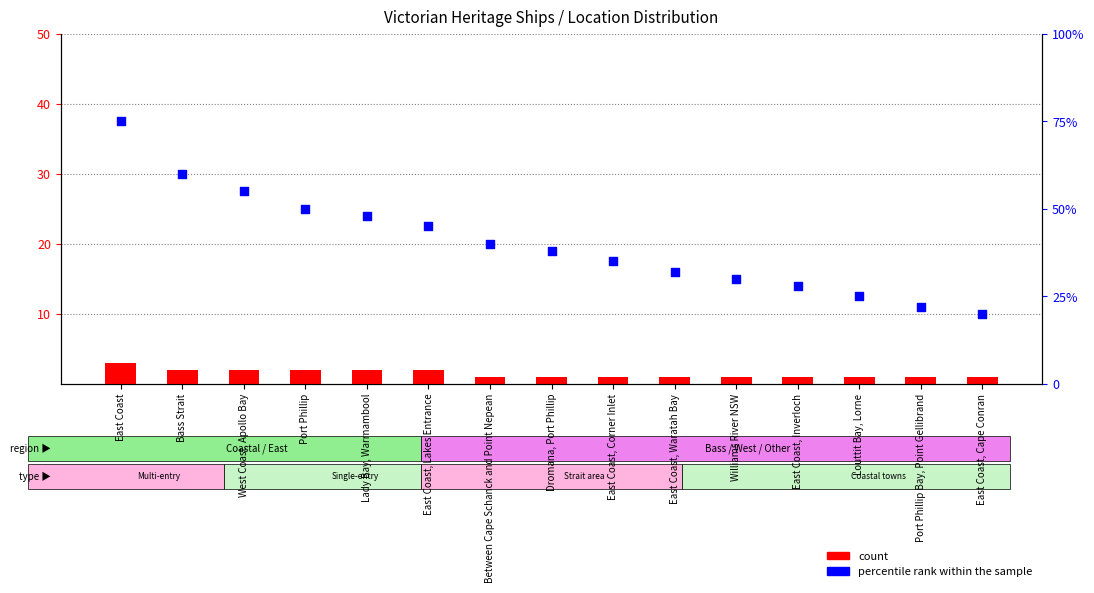

Is the value of percentile rank within the sample at East Coast, Cape Conran greater than the value of count at Williams River NSW?

Yes